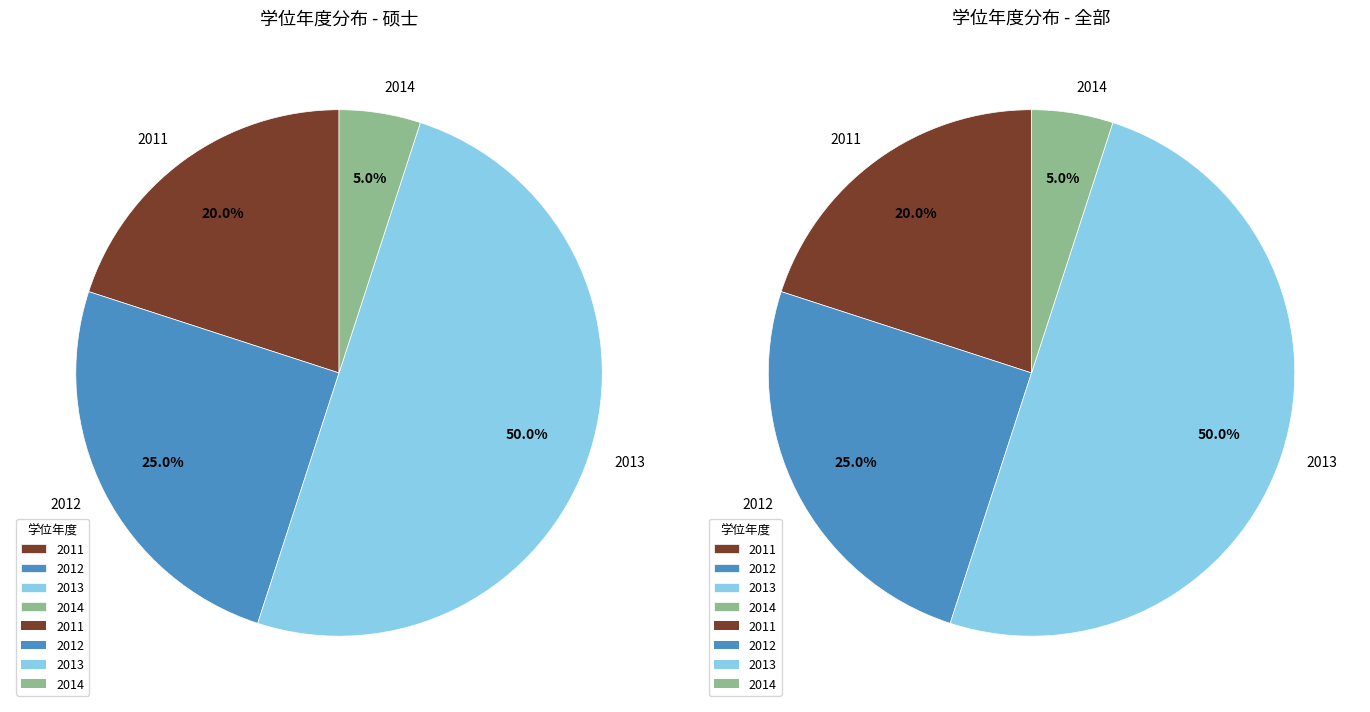

How much of the chart is everything except 2012?

75.0%